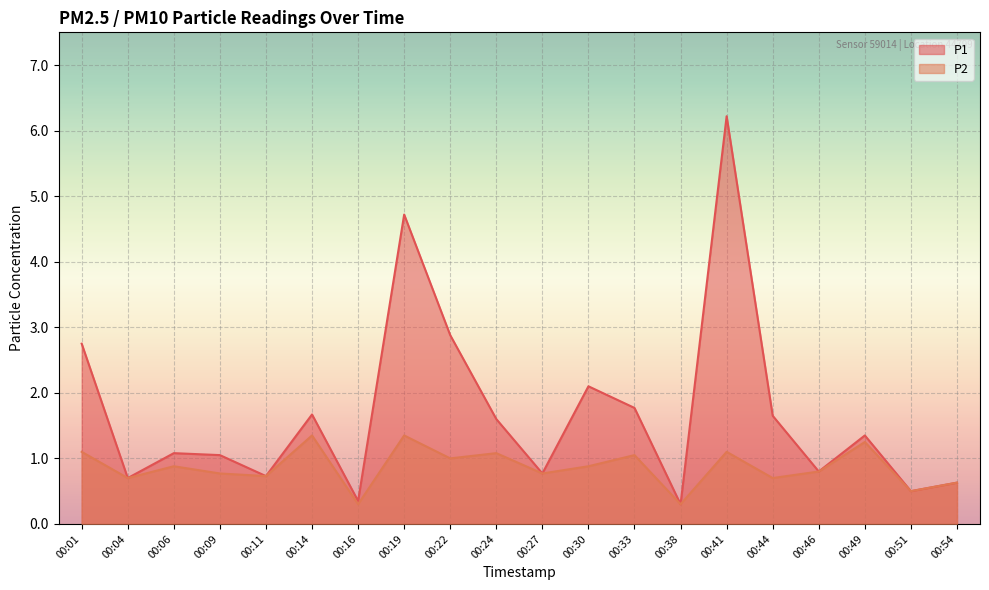

What is the value of the P2 point at the 8th from the left?

1.4